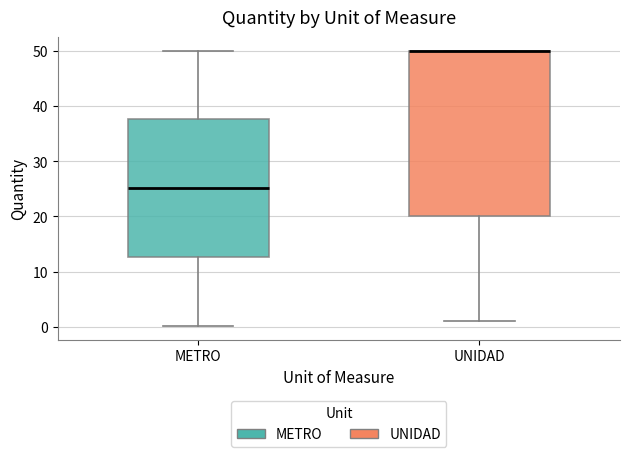

Where is the lower edge of the box for UNIDAD on the y-axis? The values are not printed on the chart, so give them approximately, as read against the axis.

20